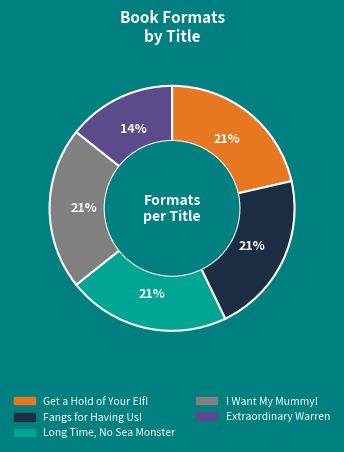

Does any single category account for the majority?

No